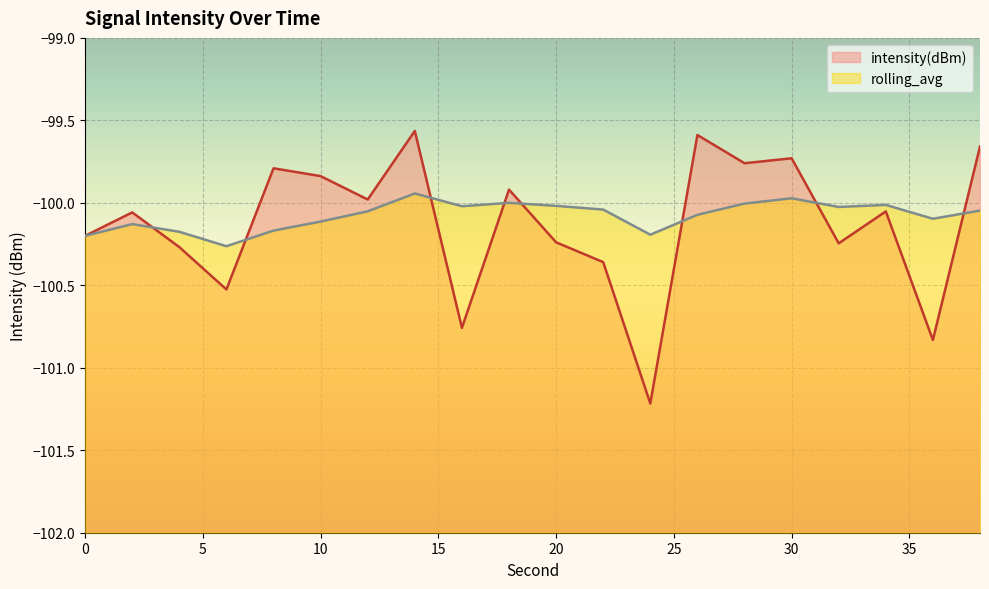

What is the smallest value displayed?

-101.2